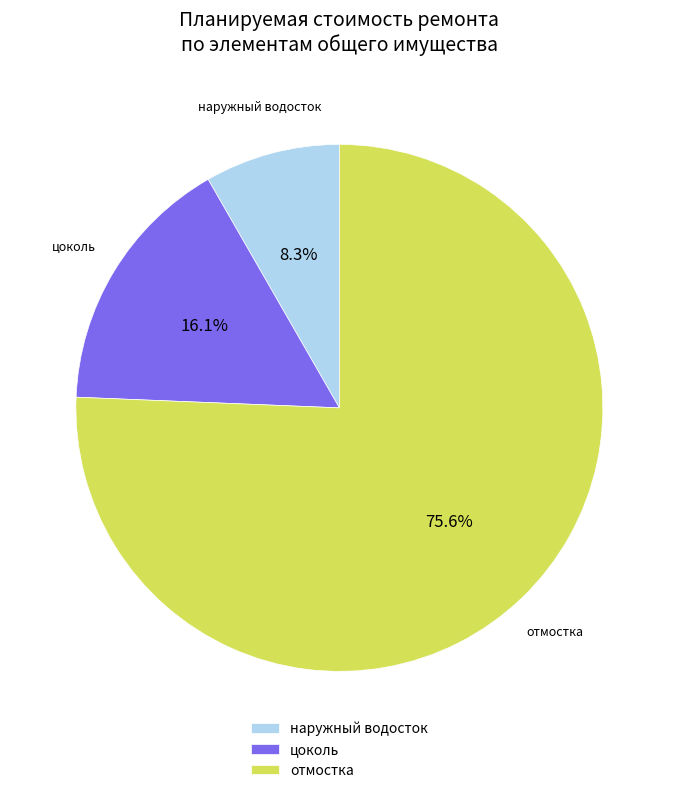

What is the smallest slice in the pie chart?

наружный водосток